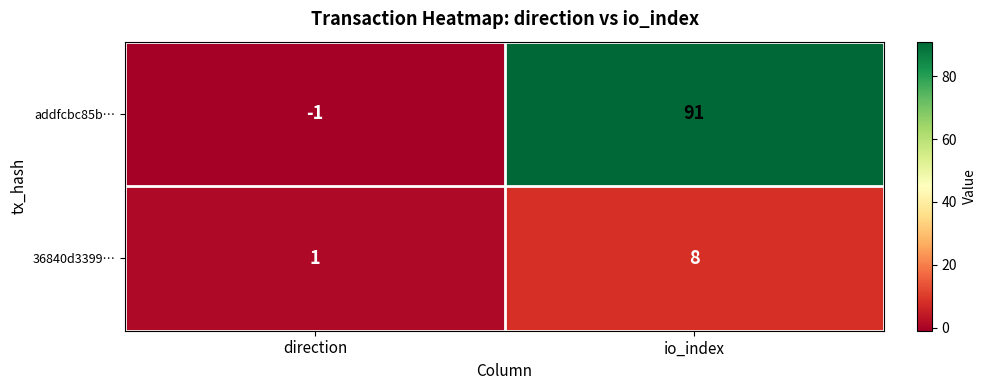

Reading left to right, extract all data points from this chart.

addfcbc85b…: -1	91
36840d3399…: 1	8